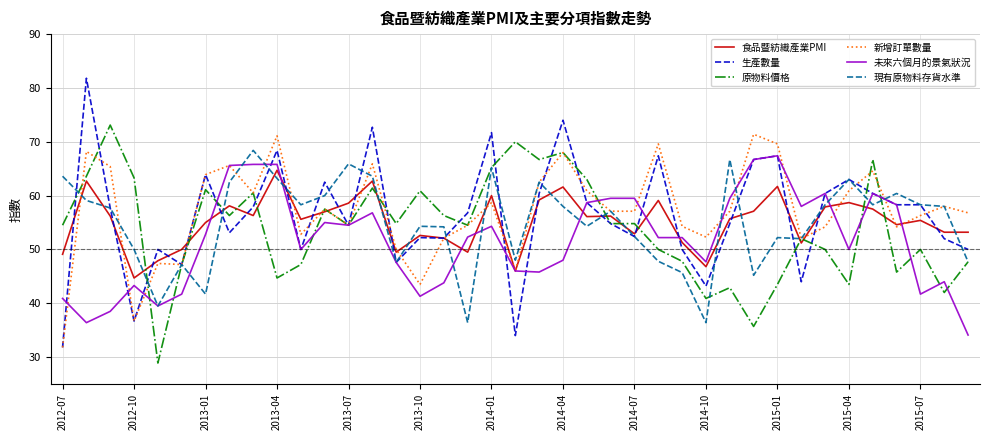

Which series has the largest range (max minus min)?

生產數量